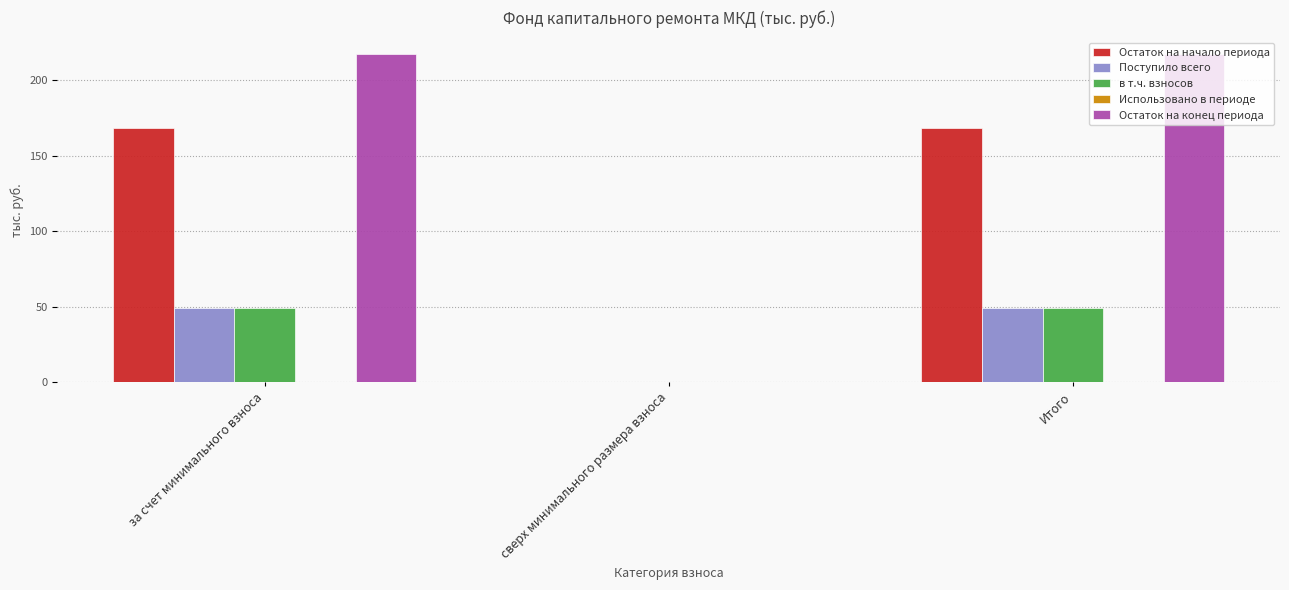

What is the maximum value shown in the chart?

217.2